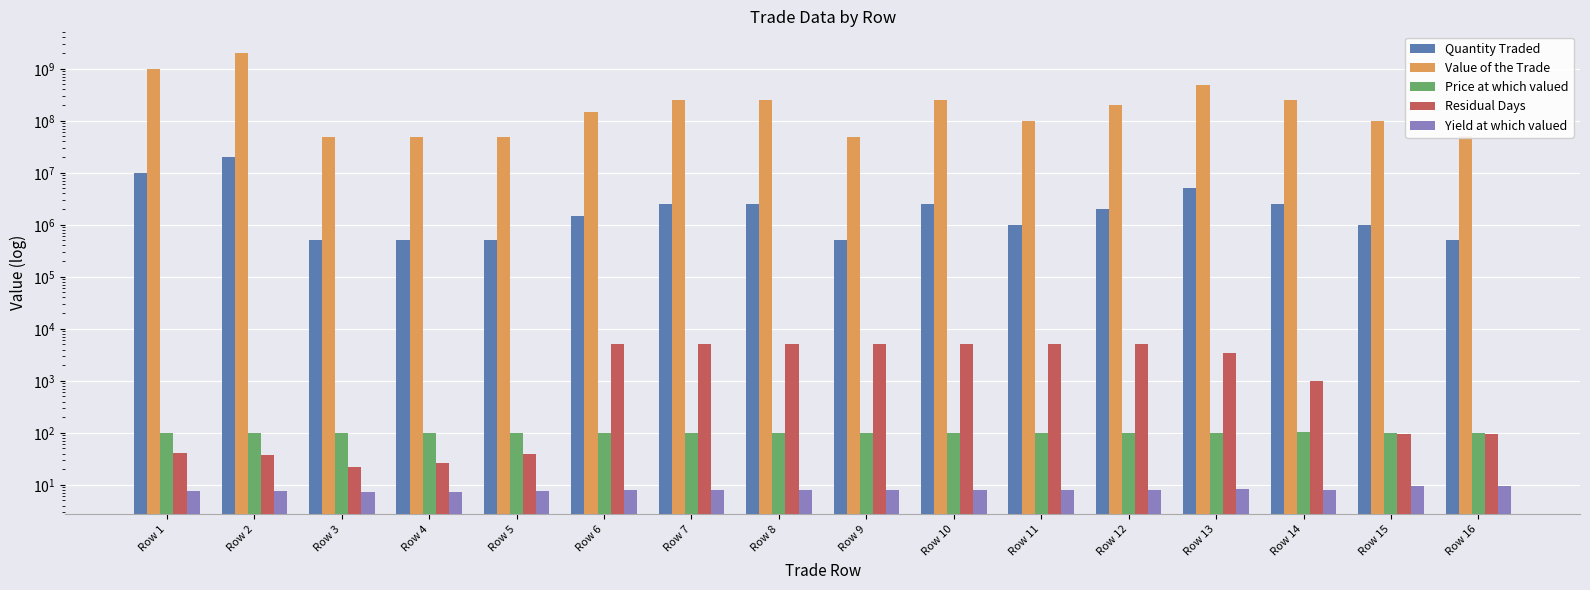

What is the total value across all series at Row 1?

1001557147.7